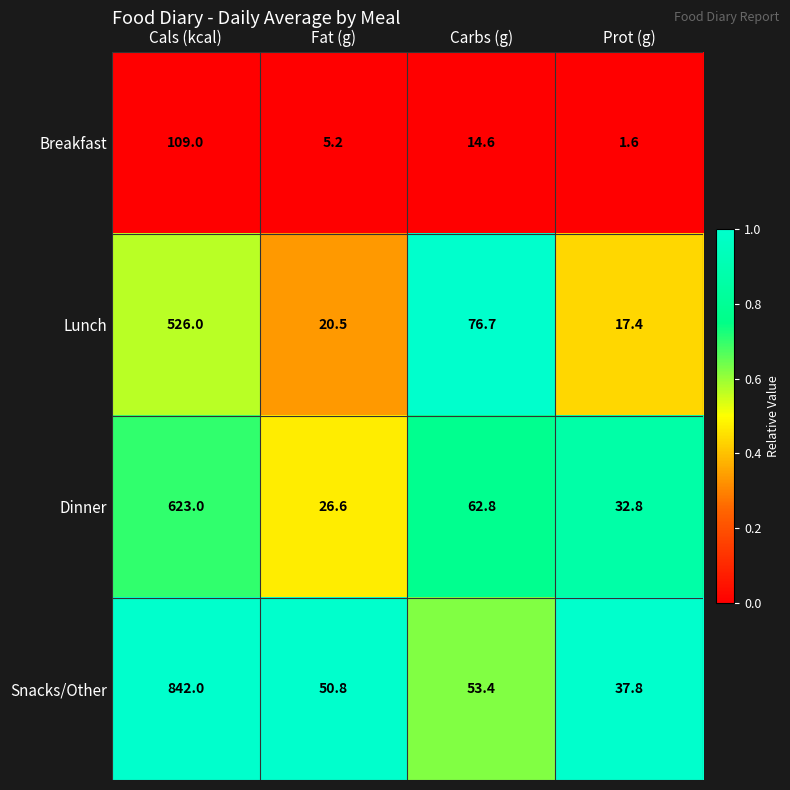

At which category is the sum across all series the highest?

Cals (kcal)